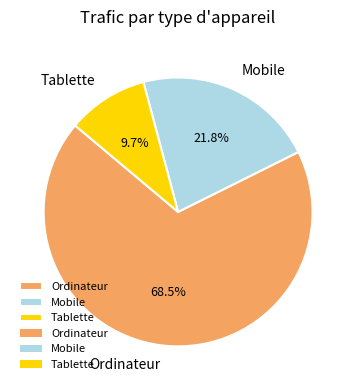

What is the total percentage of Mobile and Tablette?

31.5%